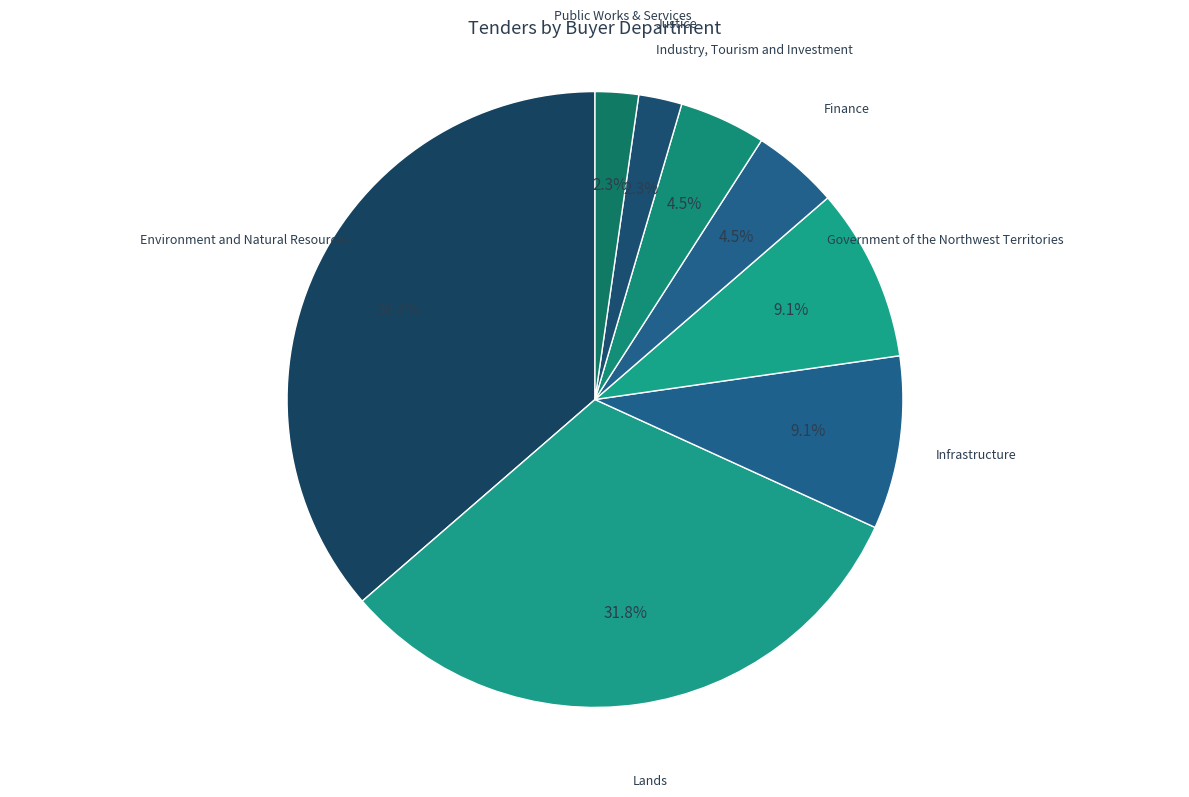

Does Lands account for over 50% of the chart?

No